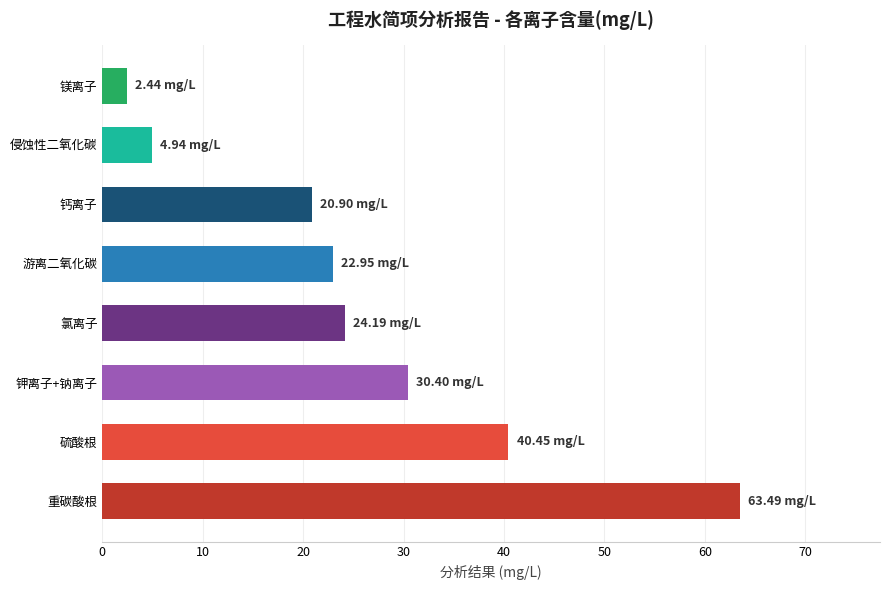

Approximately how many times larger is the value at 钙离子 compared to 侵蚀性二氧化碳?

4.2